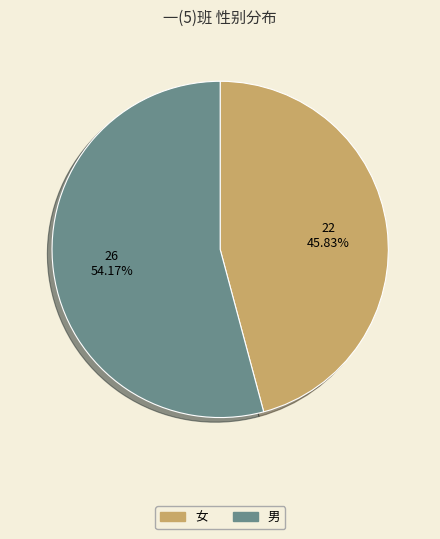

Combined, do 女 and 男 account for over 50%?

Yes